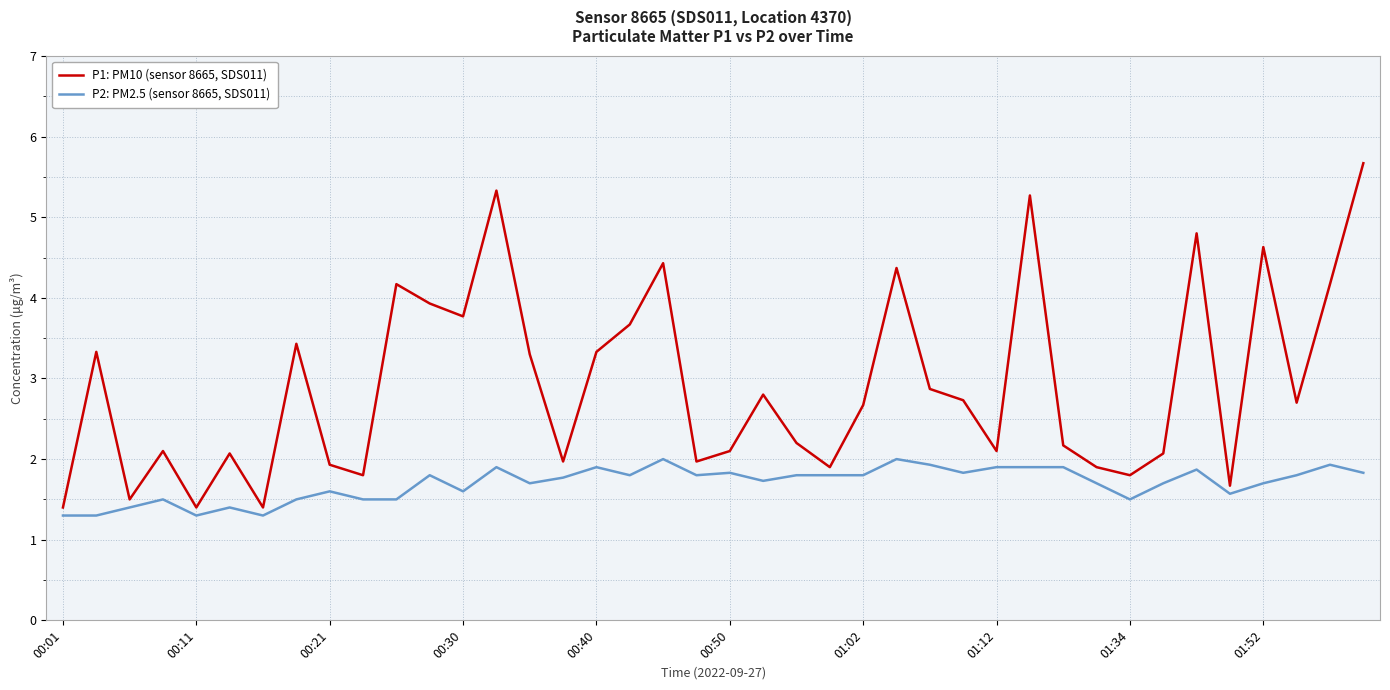

Which series has the largest total across all categories?

P1: PM10 (sensor 8665, SDS011)